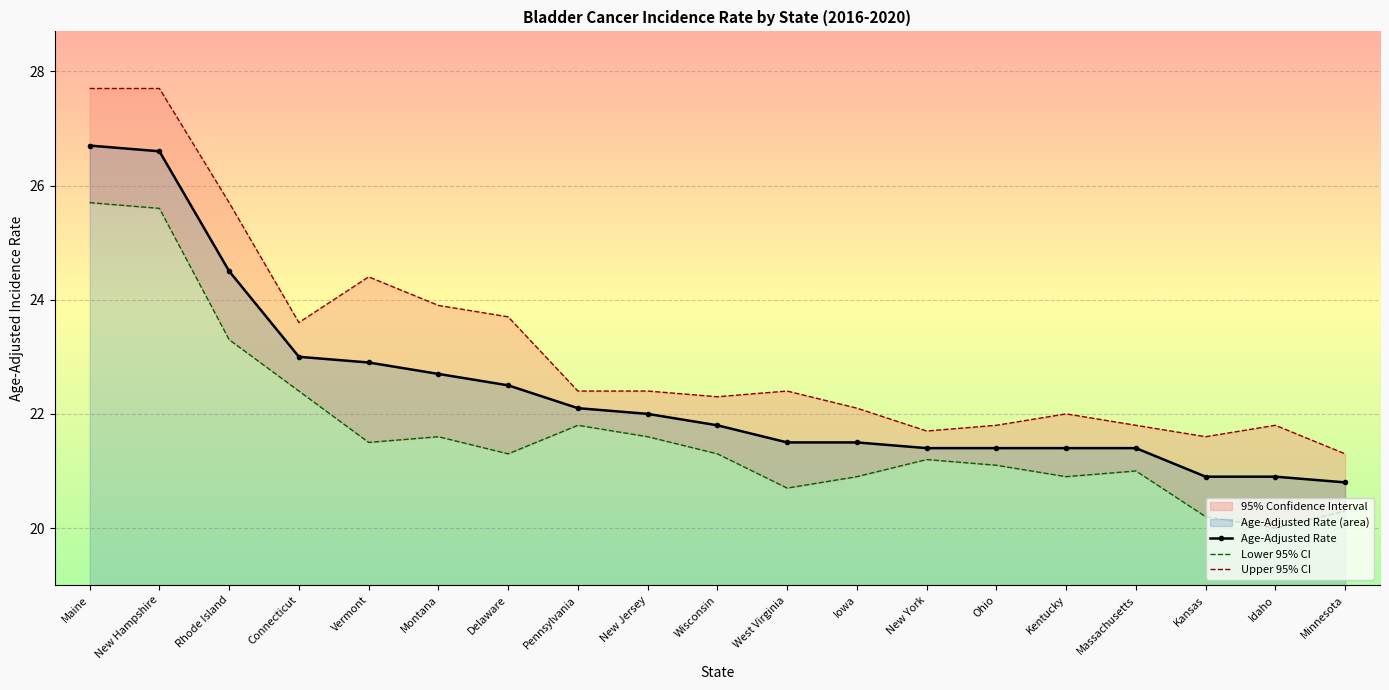

What is the label of the 4th point from the right?

Massachusetts